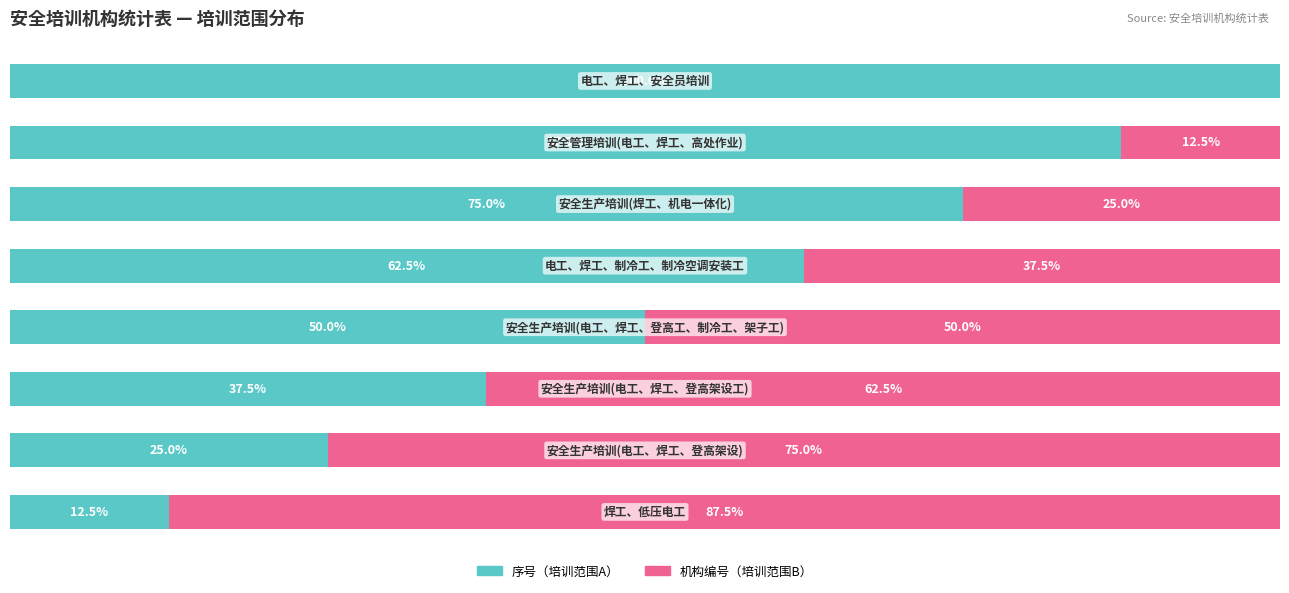

Reading left to right, what are all the values shown in this chart?

序号（培训范围A）: 0=12.5	1=25.0	2=37.5	3=50.0	4=62.5	5=75.0	6=87.5	7=100.0
机构编号（培训范围B）: 0=87.5	1=75.0	2=62.5	3=50.0	4=37.5	5=25.0	6=12.5	7=0.0